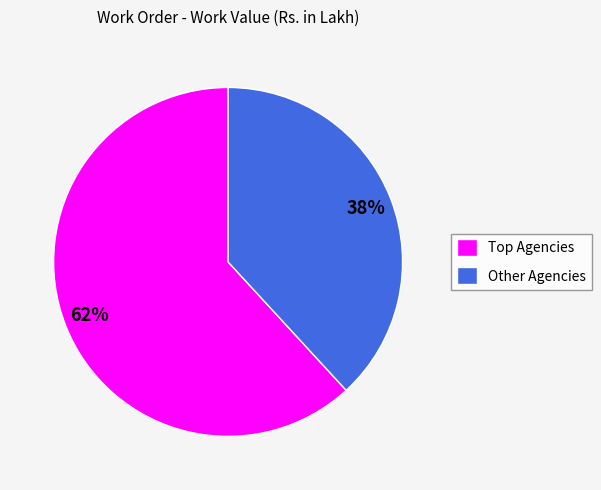

Count the number of slices in the pie.

2